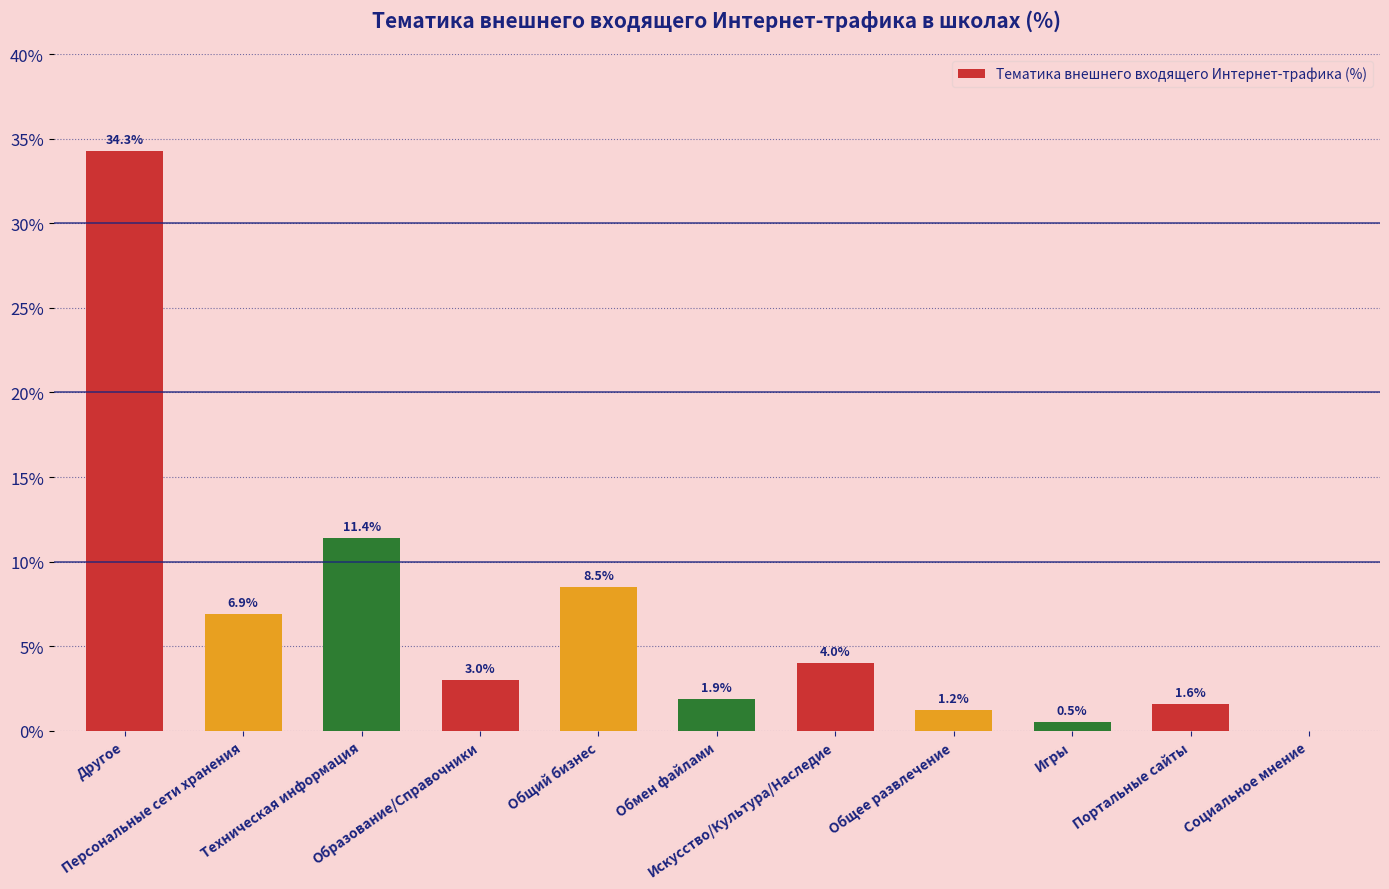

Reading right to left, transcribe all the data shown in this chart.

0.0	1.6	0.5	1.2	4.0	1.9	8.5	3.0	11.4	6.9	34.3